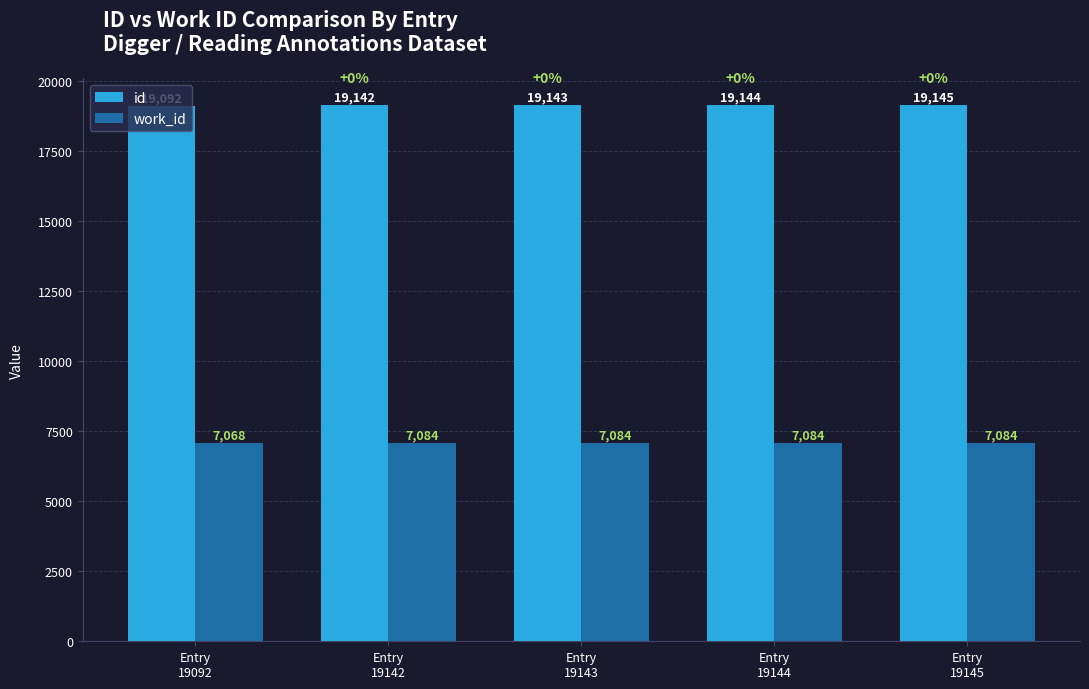

Between Entry
19143 and Entry
19145, which series saw the biggest shift?

id